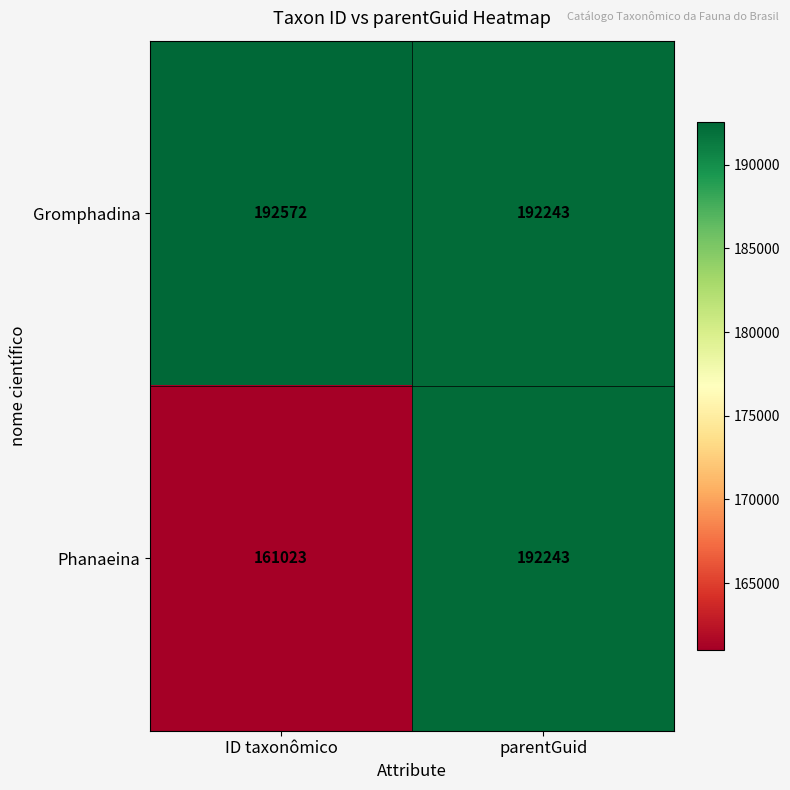

What is the sum of all Gromphadina values?

384815